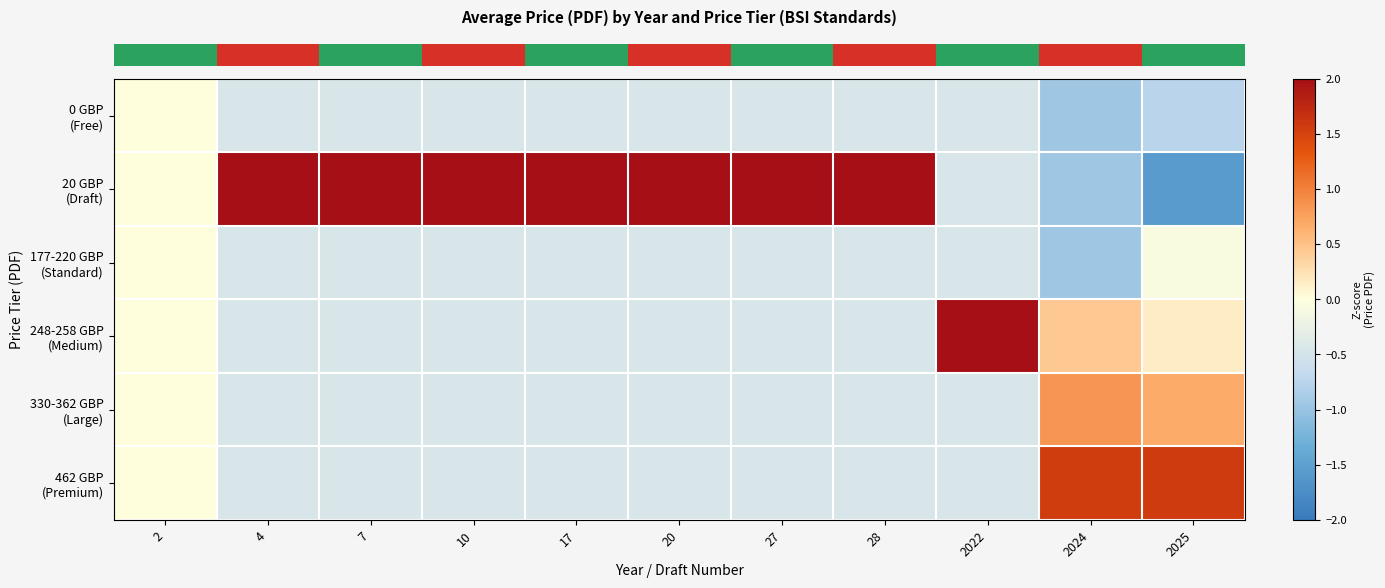

At which category does the chart reach its minimum across all series?

2025